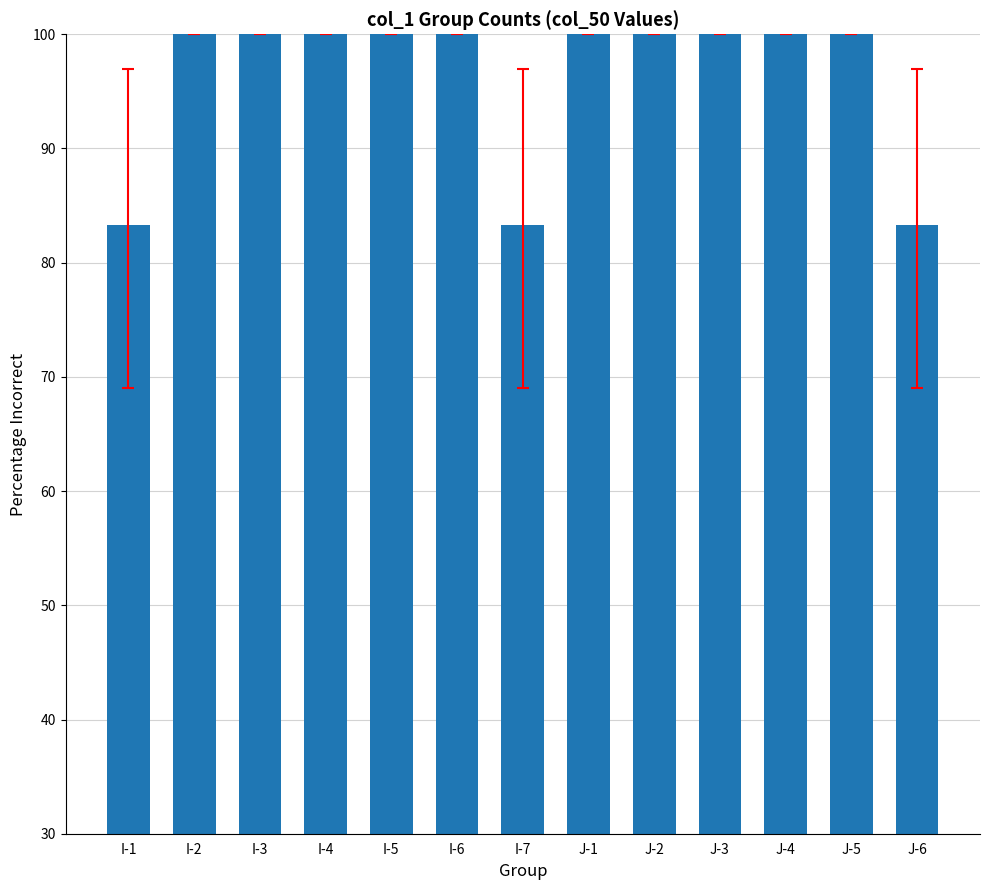

What is the label of the 11th bar from the right?

I-3